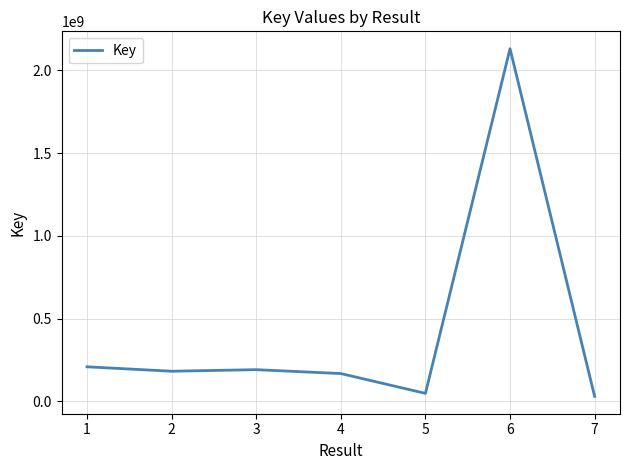

What is the sum of all values?

2957753973